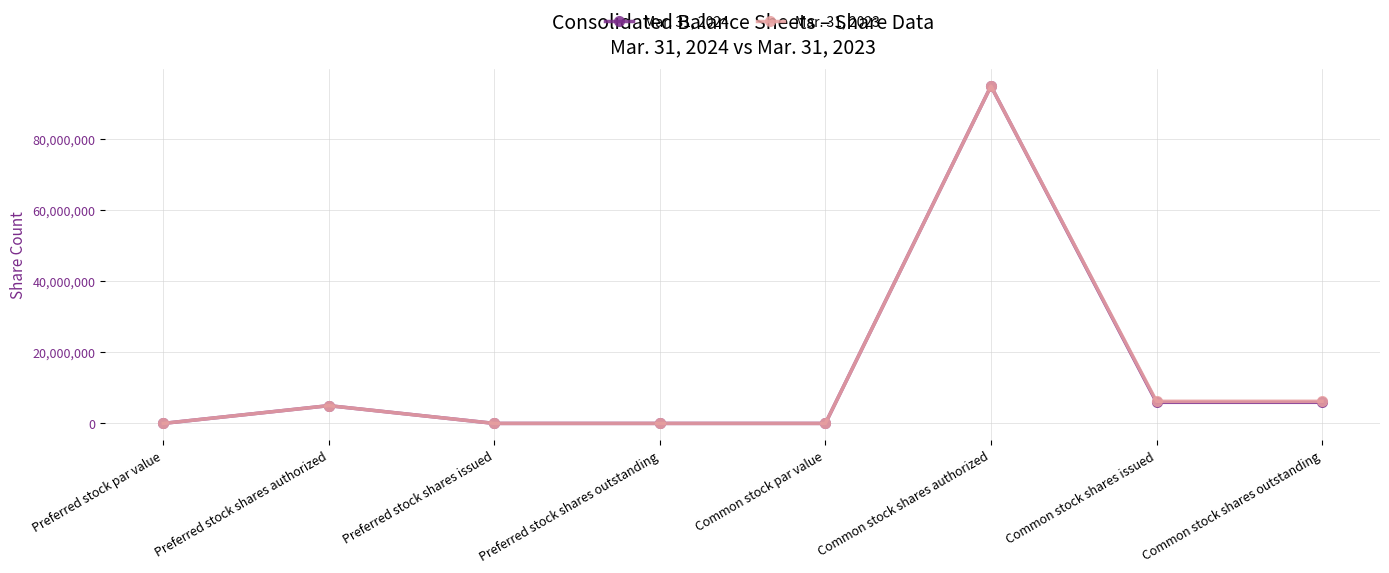

What is the sum of the Mar. 31, 2024 values at Common stock shares authorized and Preferred stock shares authorized?

100000000